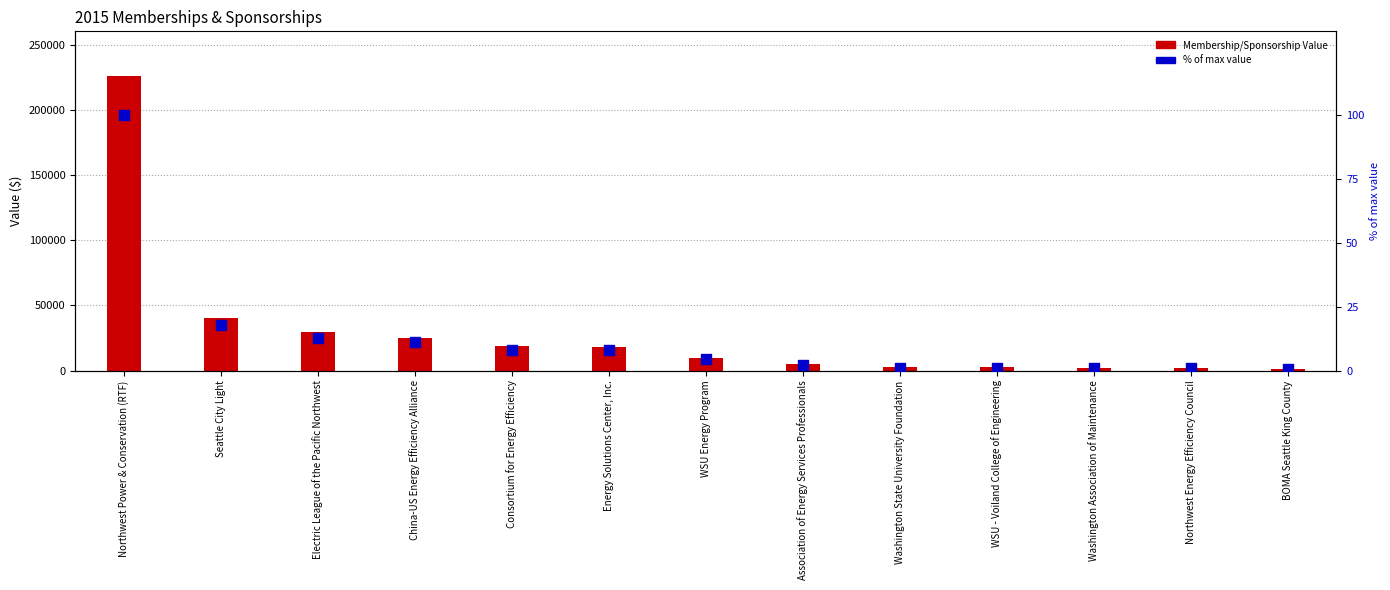

Which series has the largest total across all categories?

Membership/Sponsorship Value